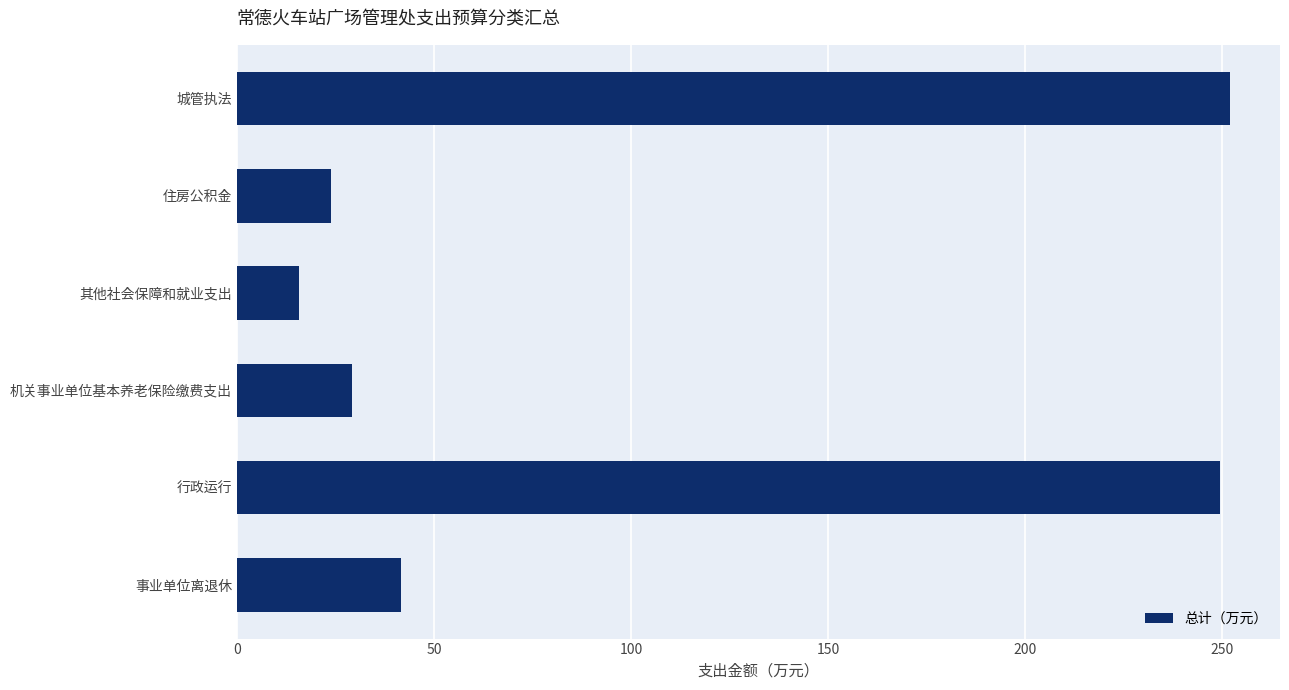

At which category does the chart reach its peak across all series?

城管执法